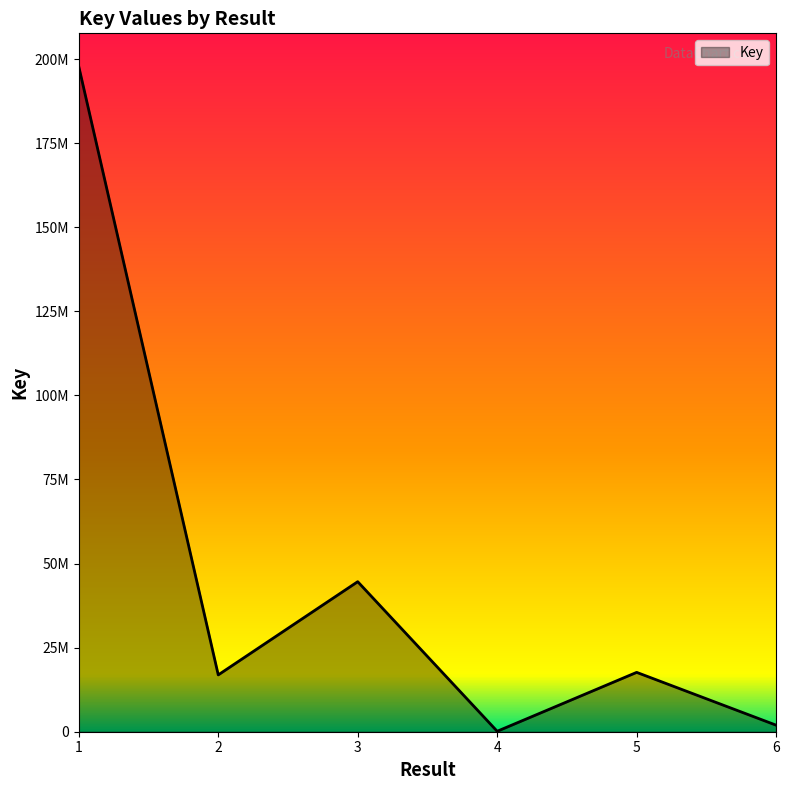

What is the ratio of the value at 5 to the value at 1?

0.1